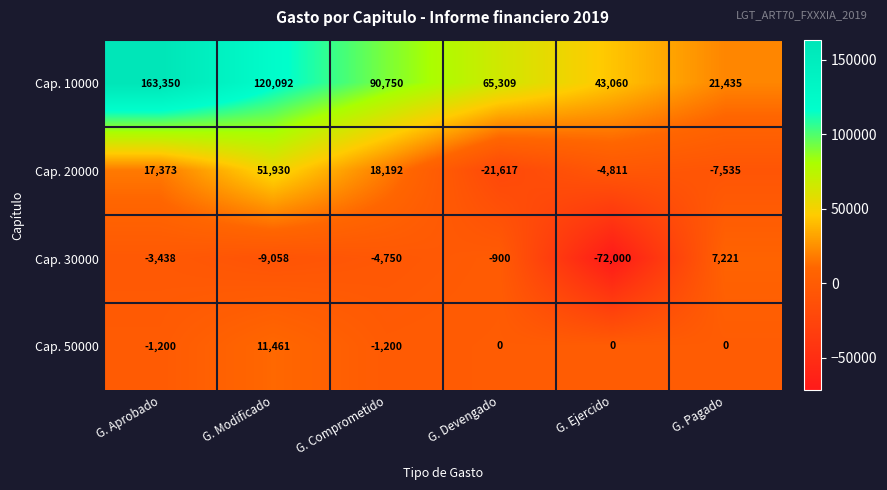

Between G. Aprobado and G. Pagado, which series saw the biggest shift?

Cap. 10000